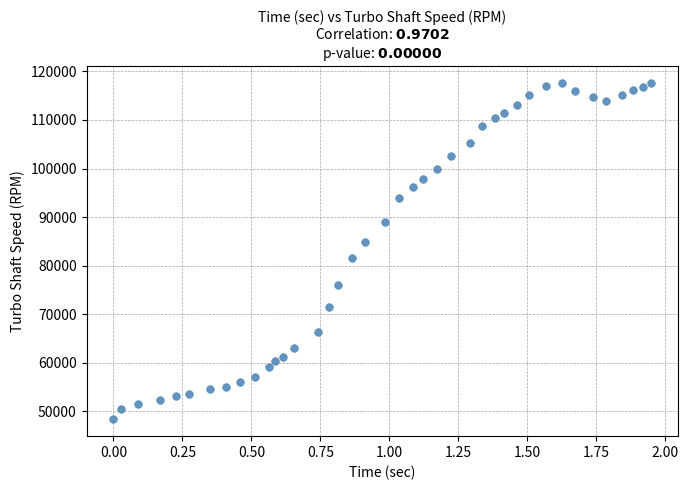

What is the range of Y values (max minus min)?

69244